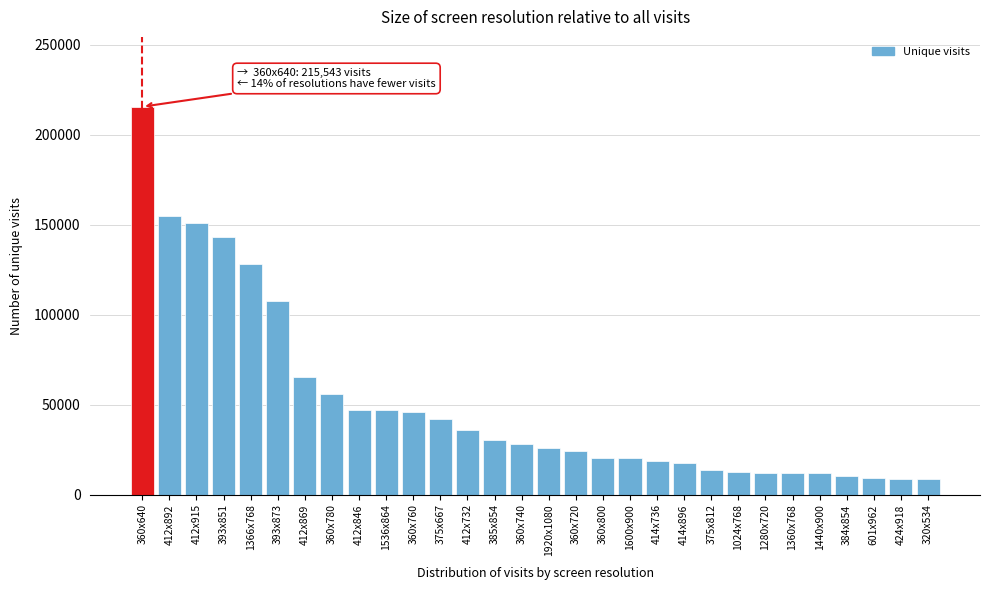

Approximately how many times larger is the value at 393x851 compared to 320x534?

16.5